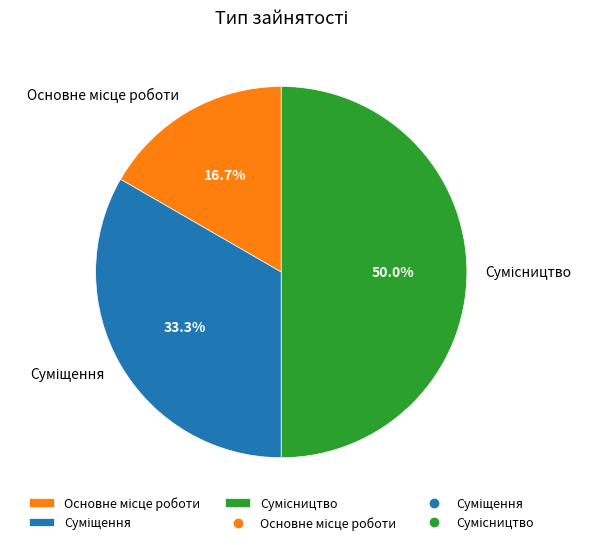

How much of the chart is everything except Сумісництво?

50.0%